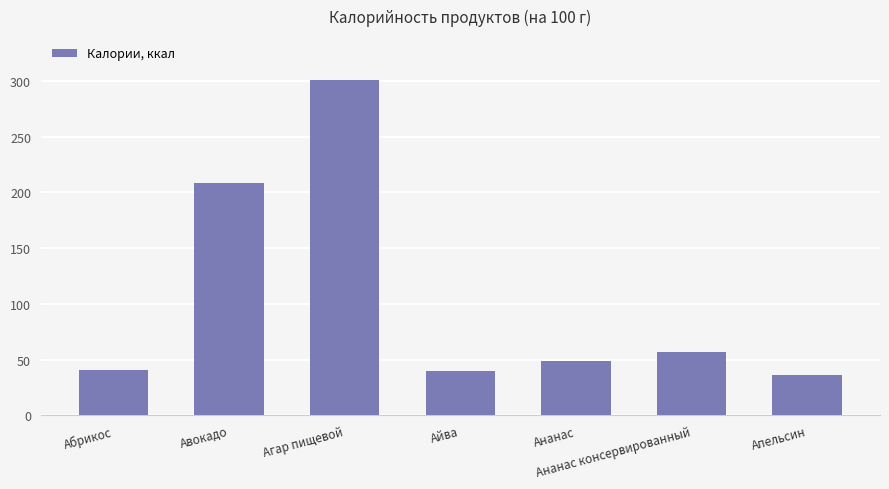

What is the value of the 4th bar from the left?

40